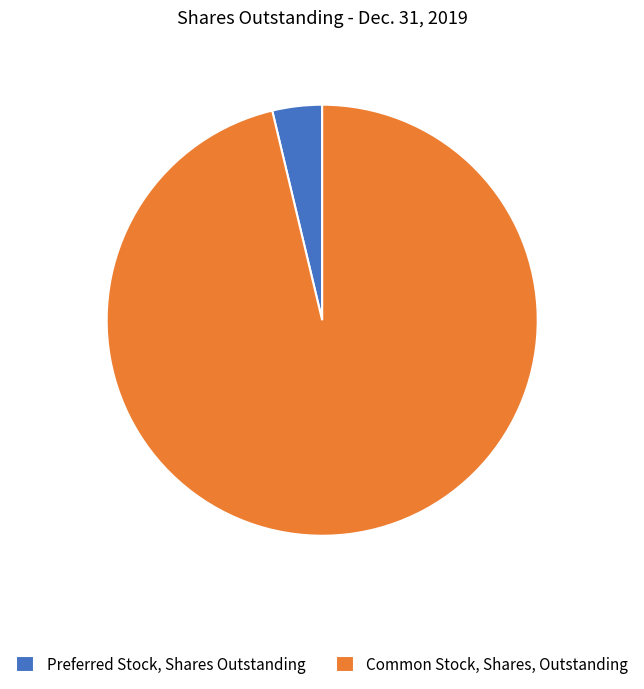

How many slices are in this pie chart?

2